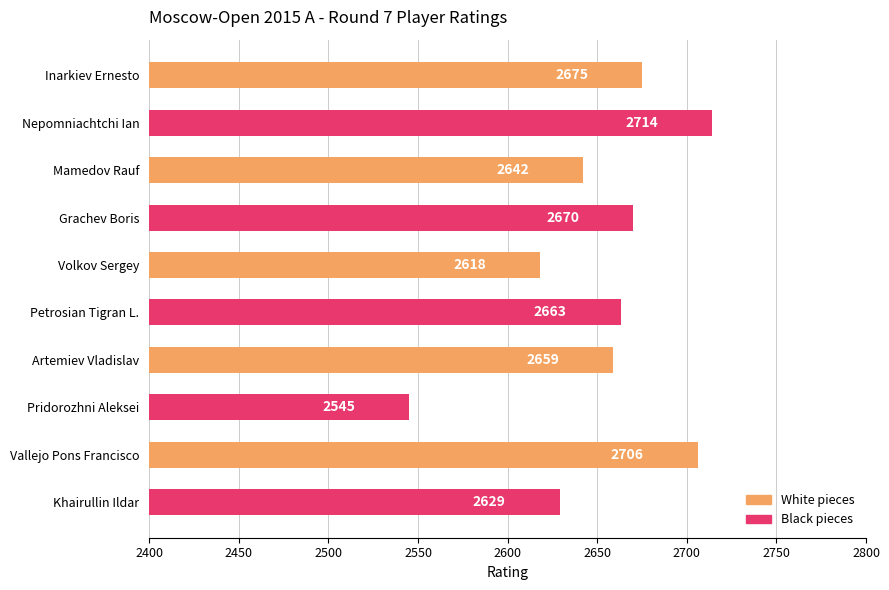

What is the change in value from Nepomniachtchi Ian to Artemiev Vladislav?

-55